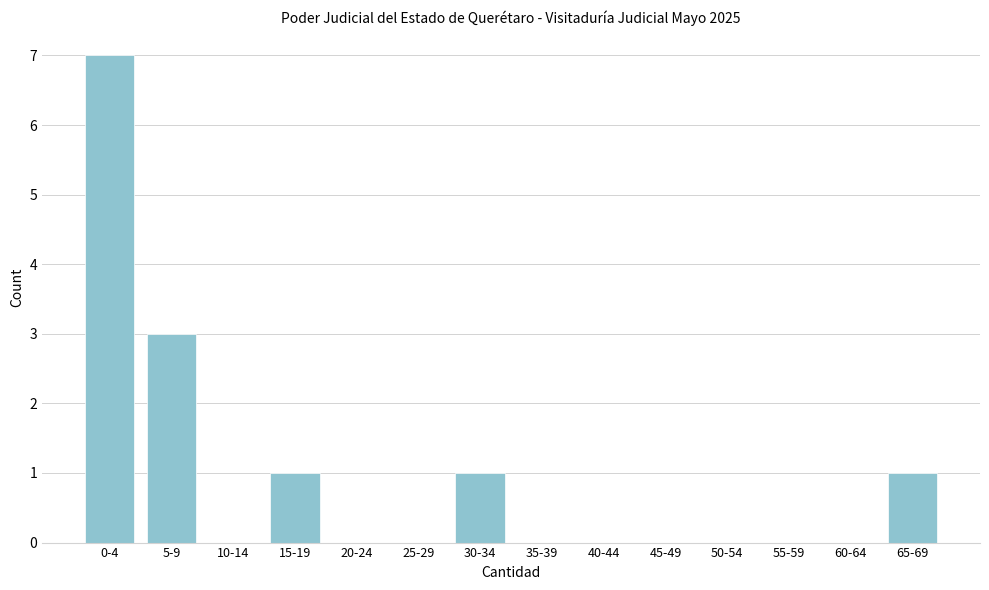

Reading right to left, list all the values displayed in this chart.

65-69=1	60-64=0	55-59=0	50-54=0	45-49=0	40-44=0	35-39=0	30-34=1	25-29=0	20-24=0	15-19=1	10-14=0	5-9=3	0-4=7